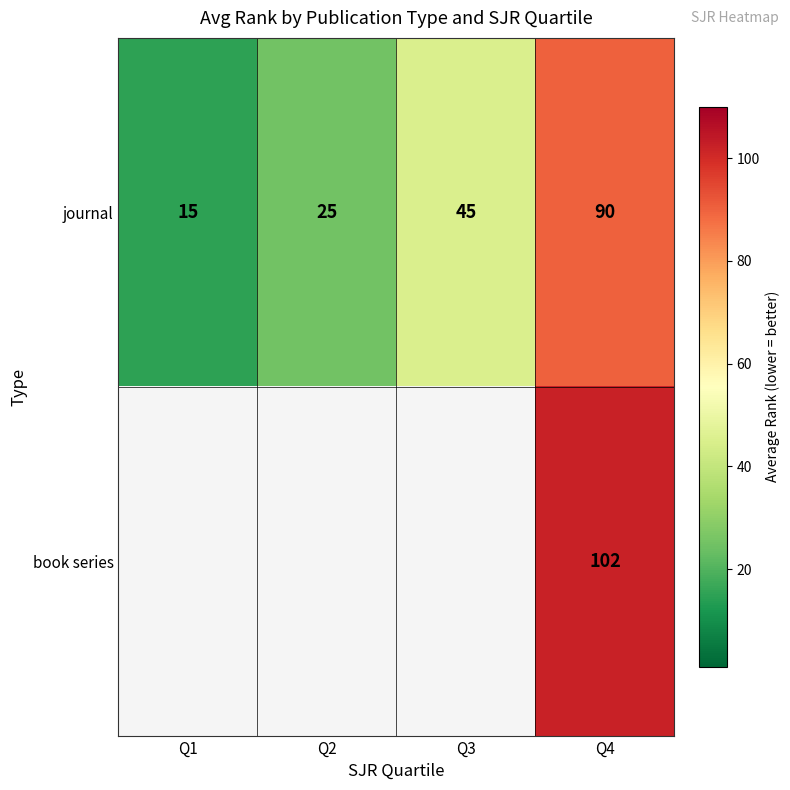

How many journal values are between 25 and 90?

3